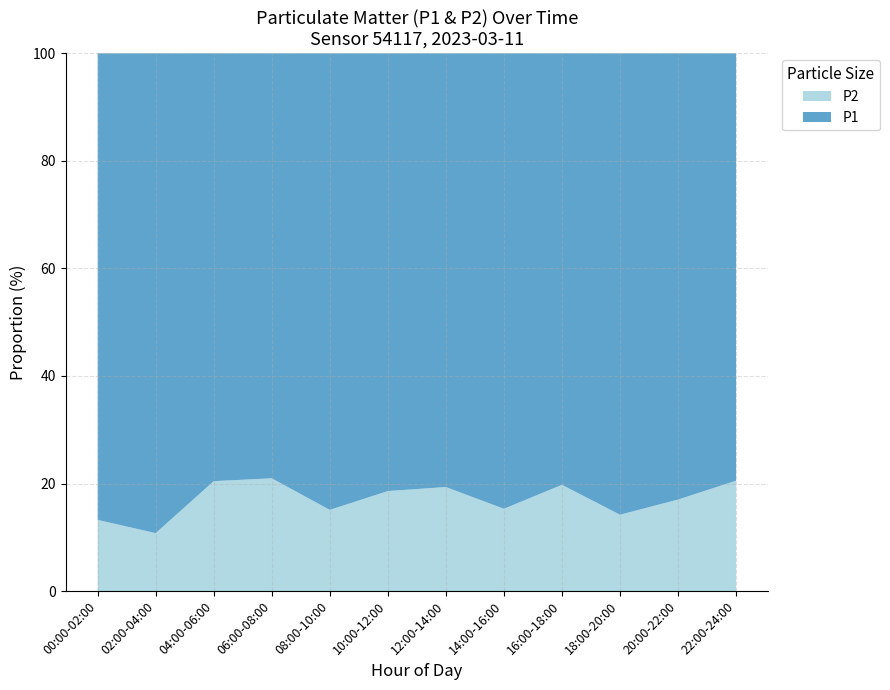

What is the highest value of the P2 series?

21.0